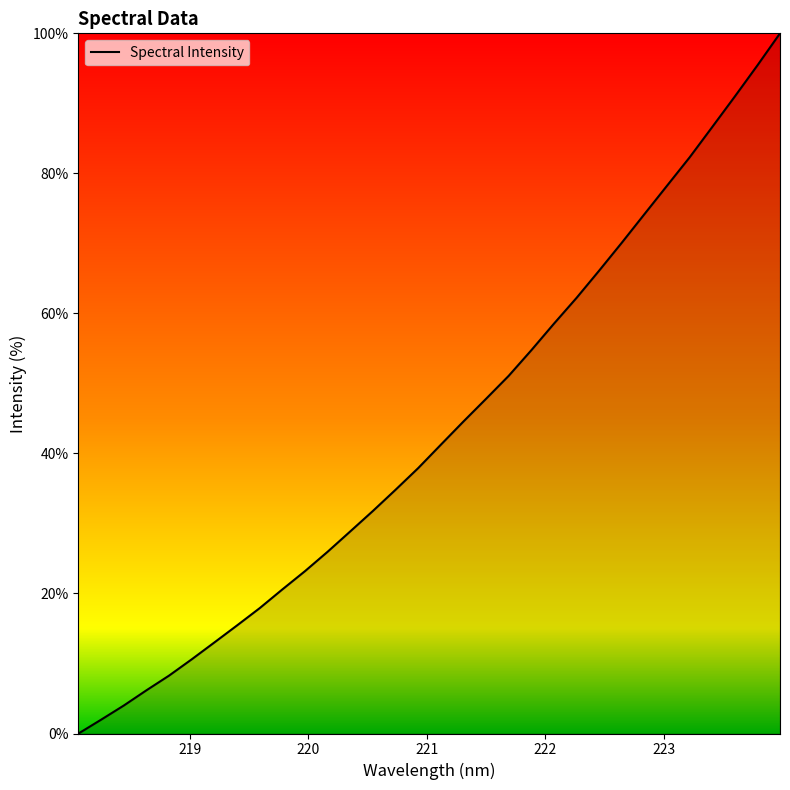

What is the difference between the maximum and minimum values?

100.0